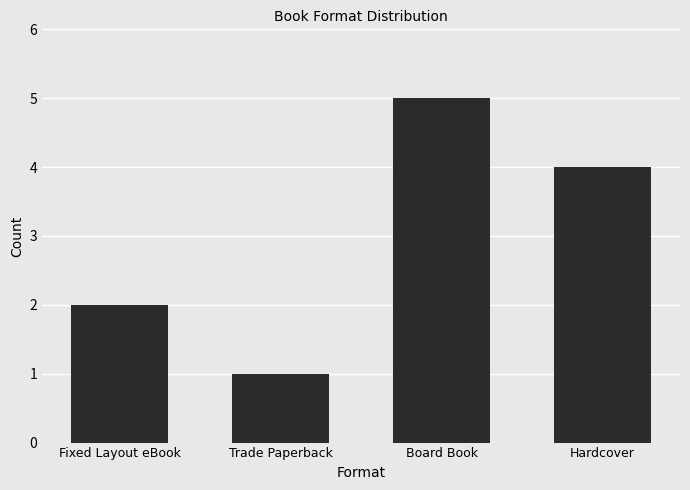

Which label corresponds to the largest value in the chart?

Board Book